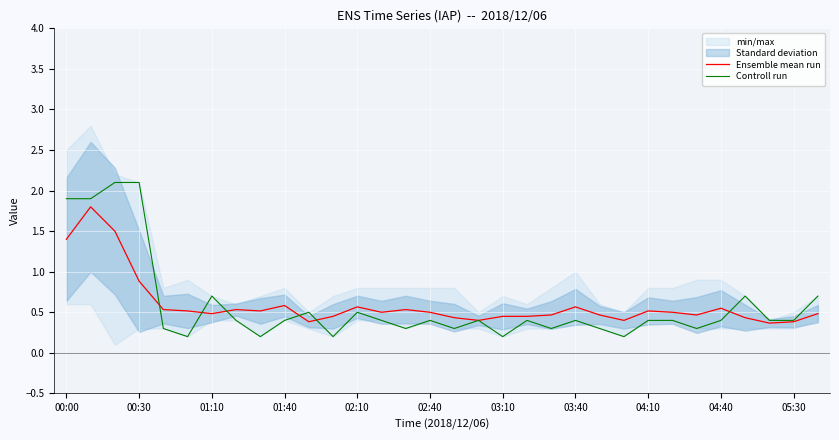

The value of Ensemble mean run at 00:00 is 0.5. True or false?

False